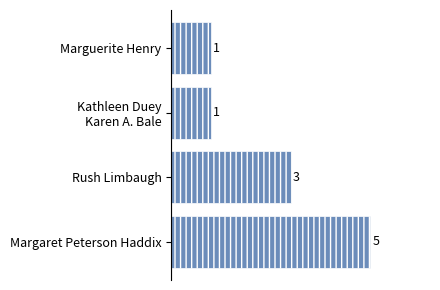

What is the change in value from Margaret Peterson Haddix to Marguerite Henry?

-4